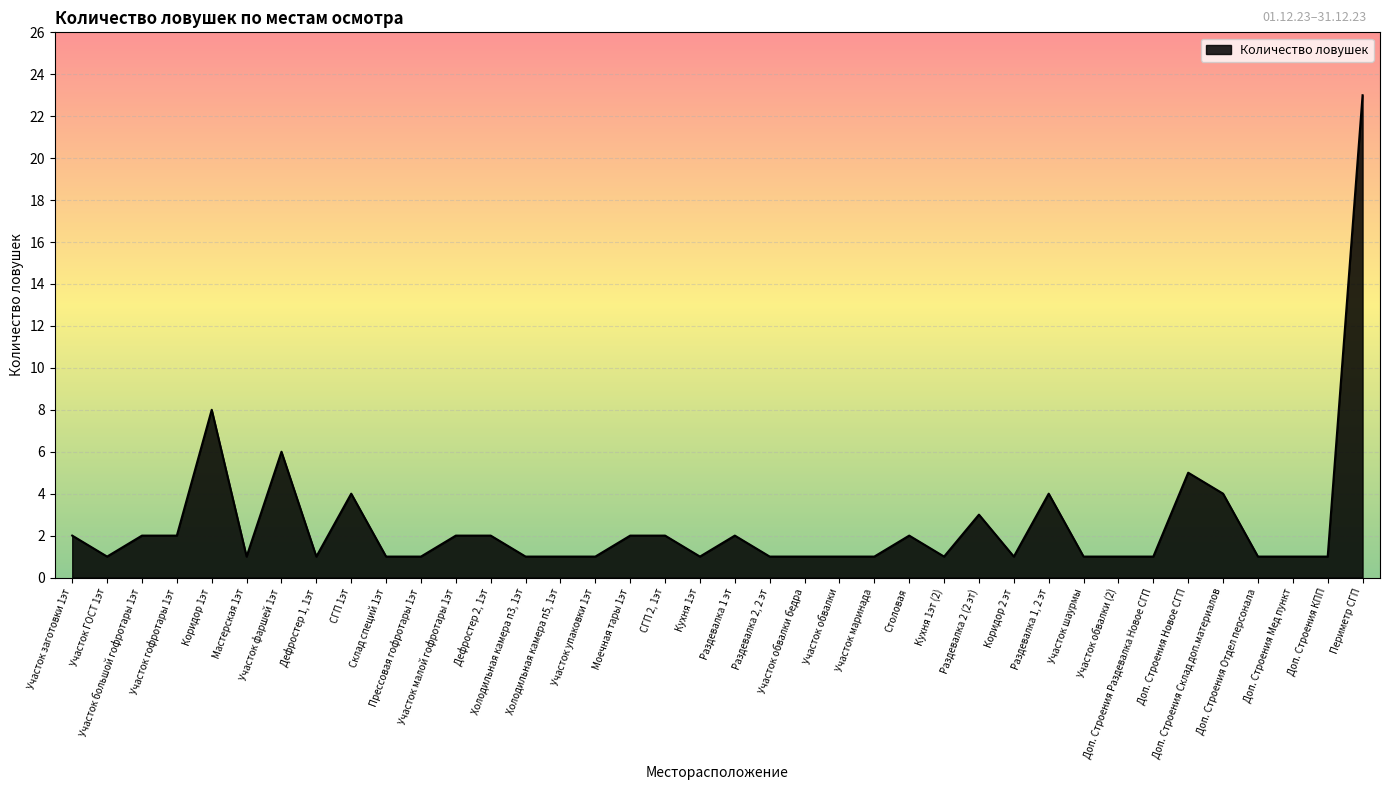

The value at Раздевалка 2, 2 эт is 1. True or false?

True